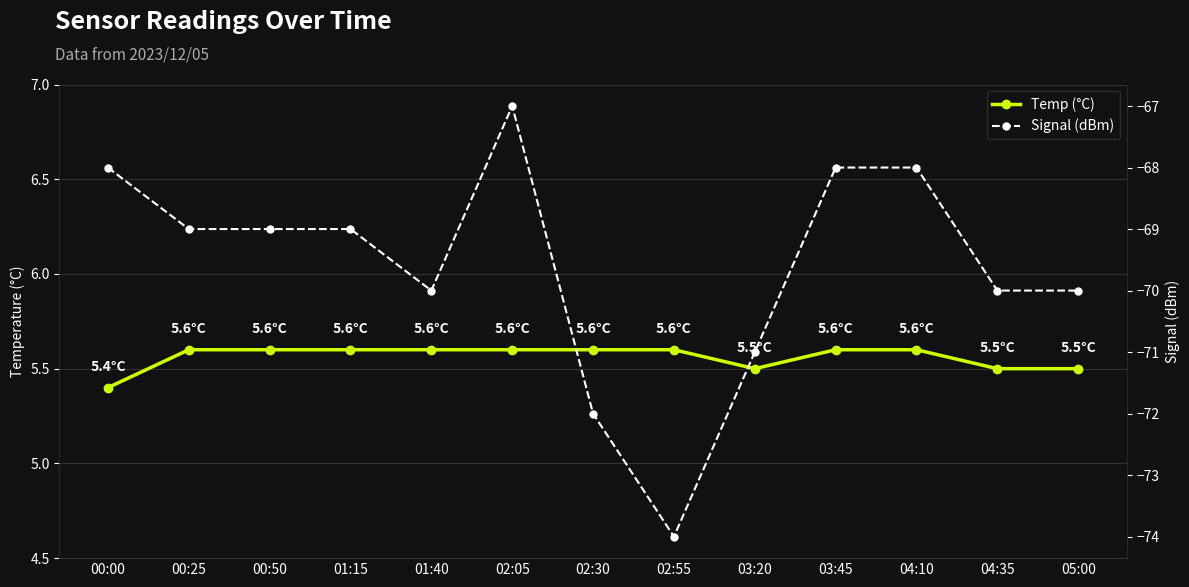

Does the chart display data point markers on the line(s)?

Yes